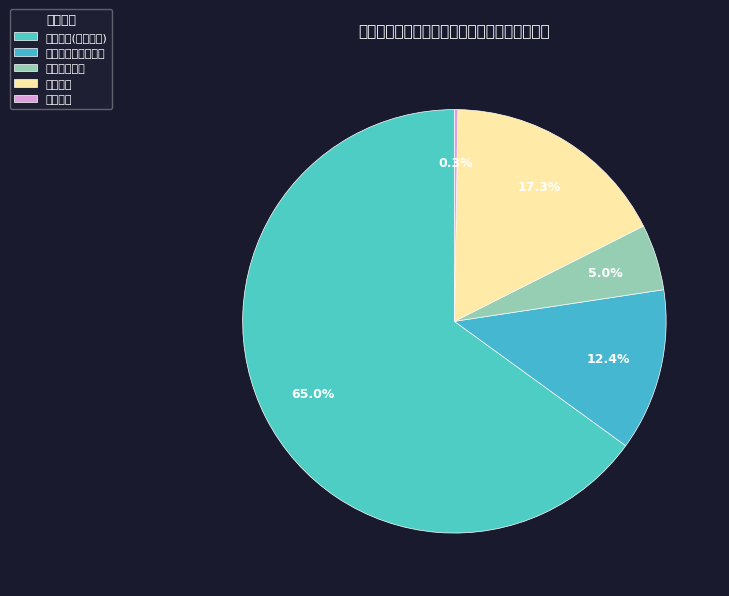

True or false: 卫生健康支出 accounts for 1% of the total.

False